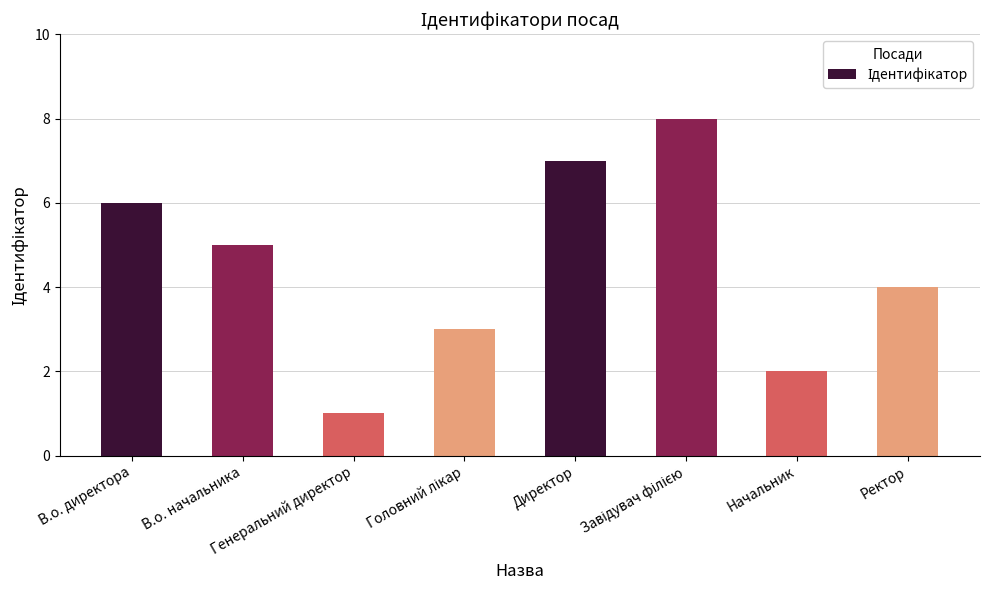

What is the difference between the second highest and second lowest values?

5